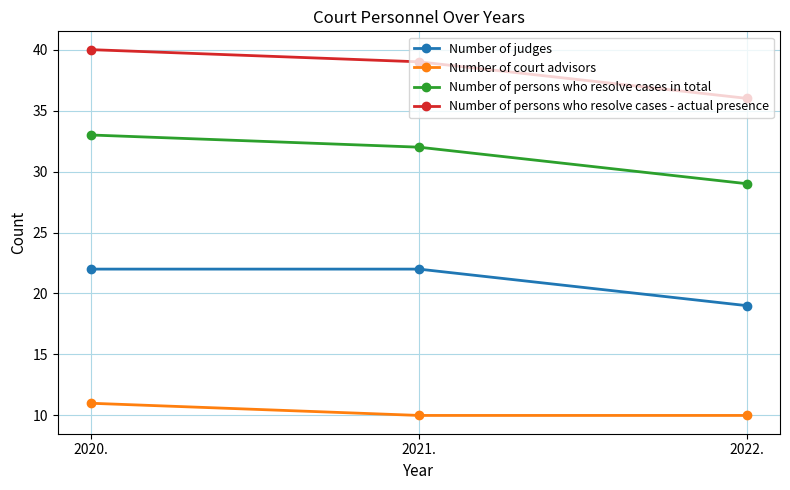

Reading left to right, what are all the values shown in this chart?

Number of judges: 2020.=22	2021.=22	2022.=19
Number of court advisors: 2020.=11	2021.=10	2022.=10
Number of persons who resolve cases in total: 2020.=33	2021.=32	2022.=29
Number of persons who resolve cases - actual presence: 2020.=40	2021.=39	2022.=36